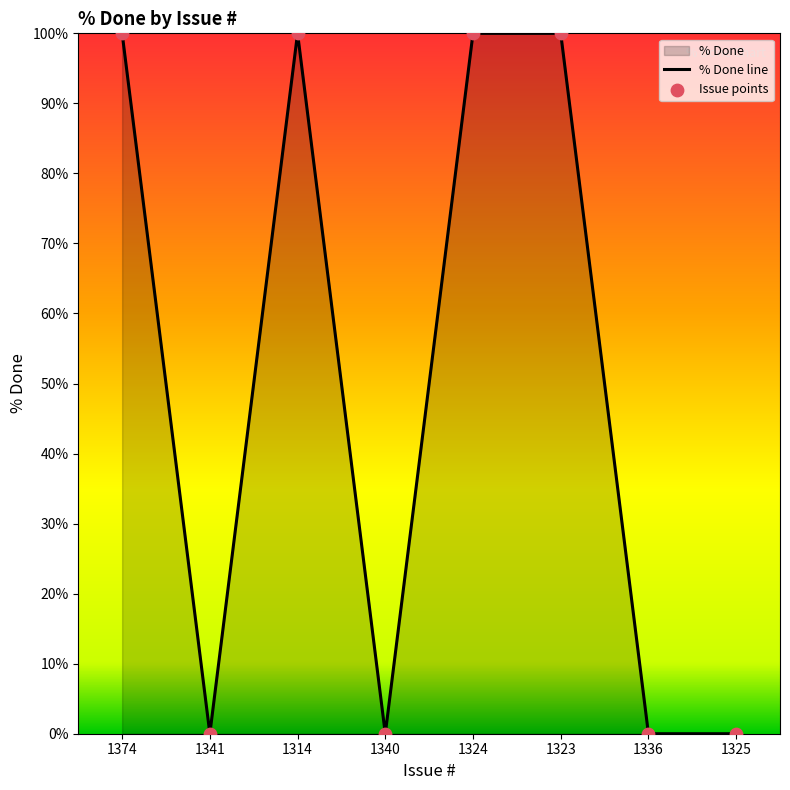

What is the change in value from 1314 to 1336?

-100